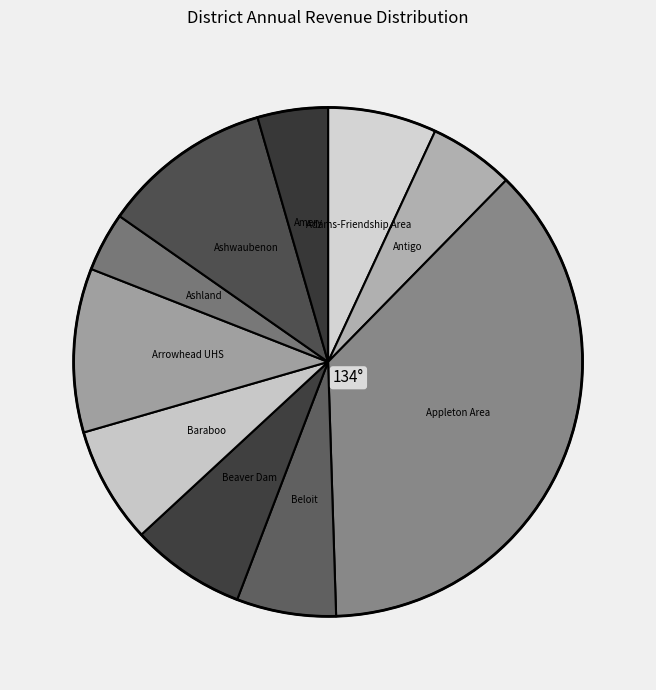

What is the largest slice in the pie chart?

Appleton Area